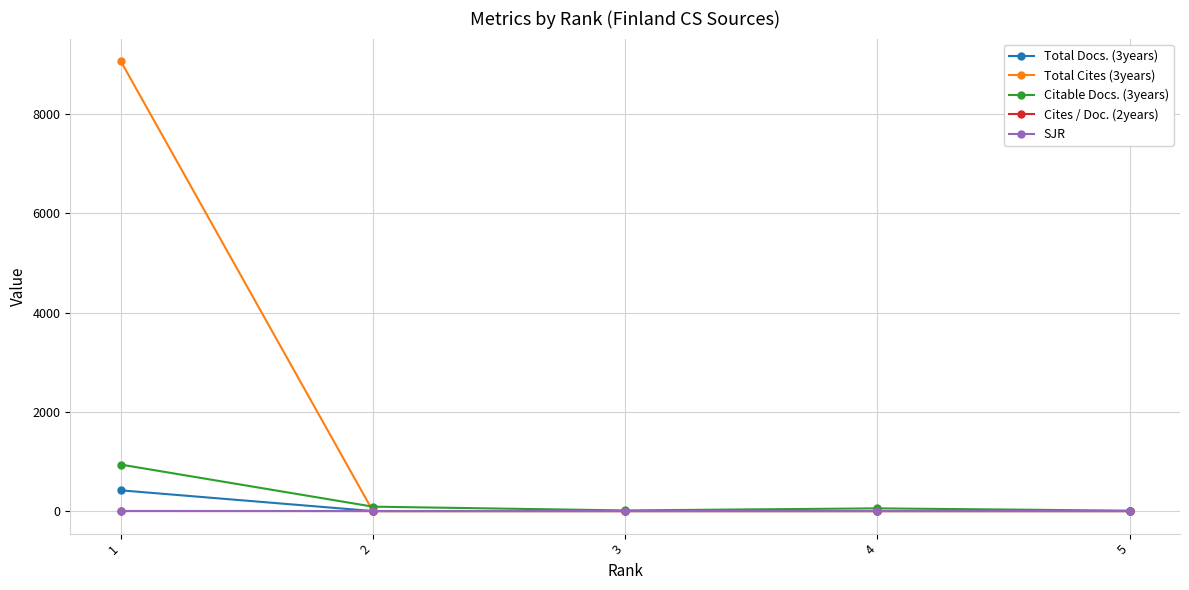

Which series has the widest spread of values?

Total Cites (3years)